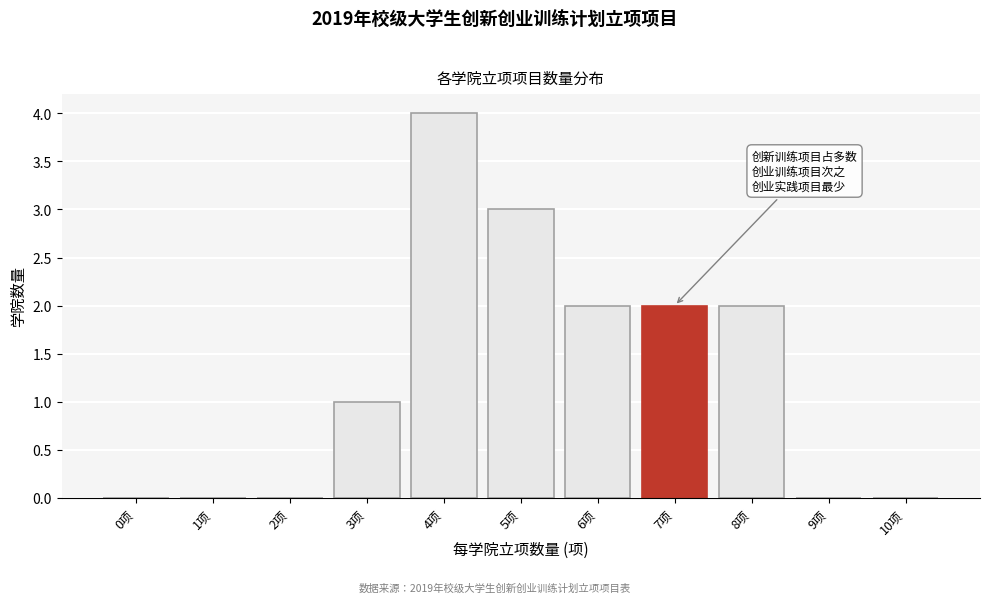

Reading right to left, transcribe all the data shown in this chart.

10项=0	9项=0	8项=2	7项=2	6项=2	5项=3	4项=4	3项=1	2项=0	1项=0	0项=0